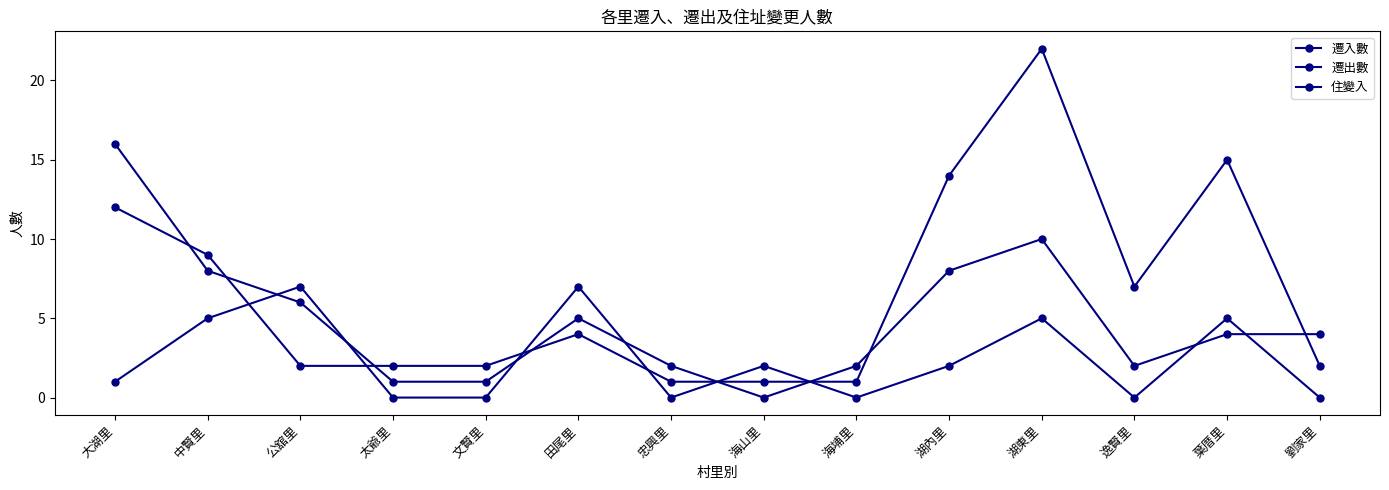

What is the total value across all series at 湖東里?

37